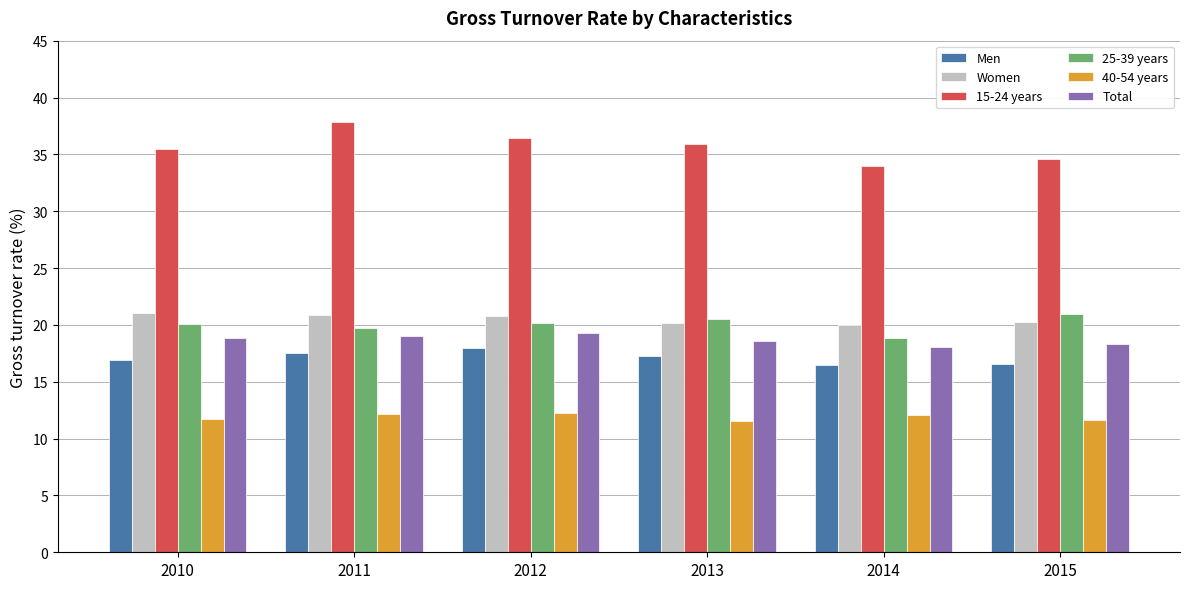

Which series changed the most between 2010 and 2011?

15-24 years